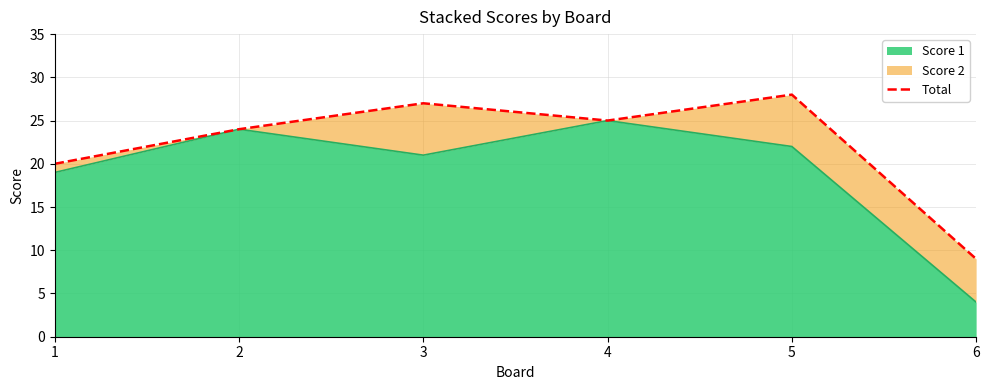

How many interior local valleys (lower than both neighbors) does the data have?

1